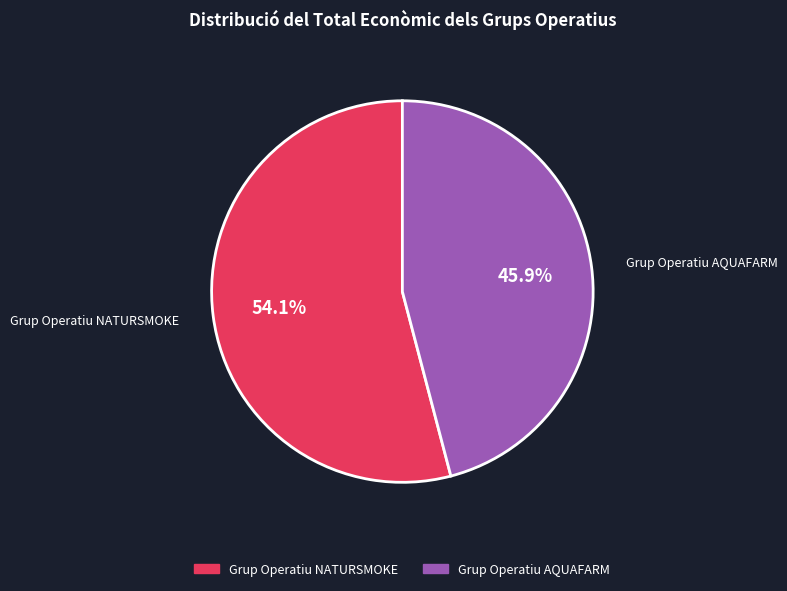

What percentage is the Grup Operatiu AQUAFARM slice, to the nearest percent?

46%